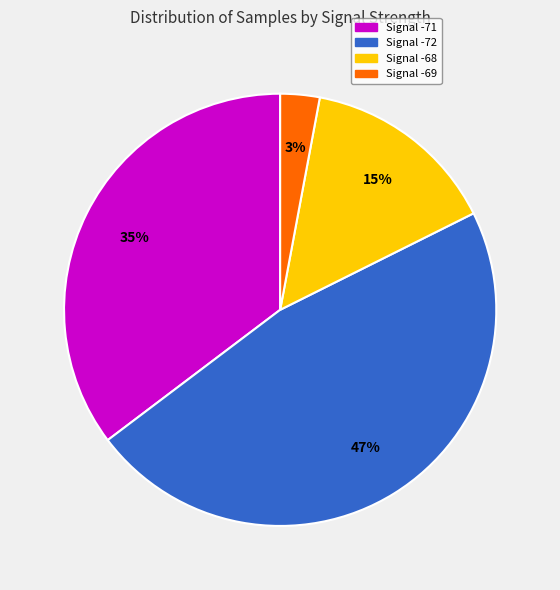

To the nearest percent, what is the difference between the largest and smallest slice percentages?

44%